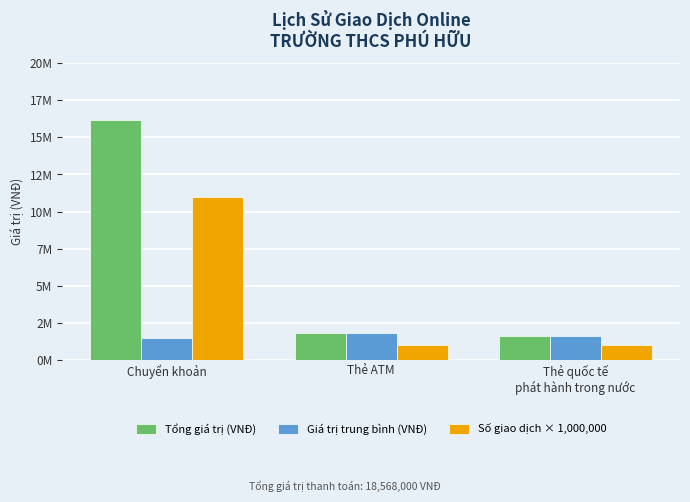

Are the bars horizontal?

No